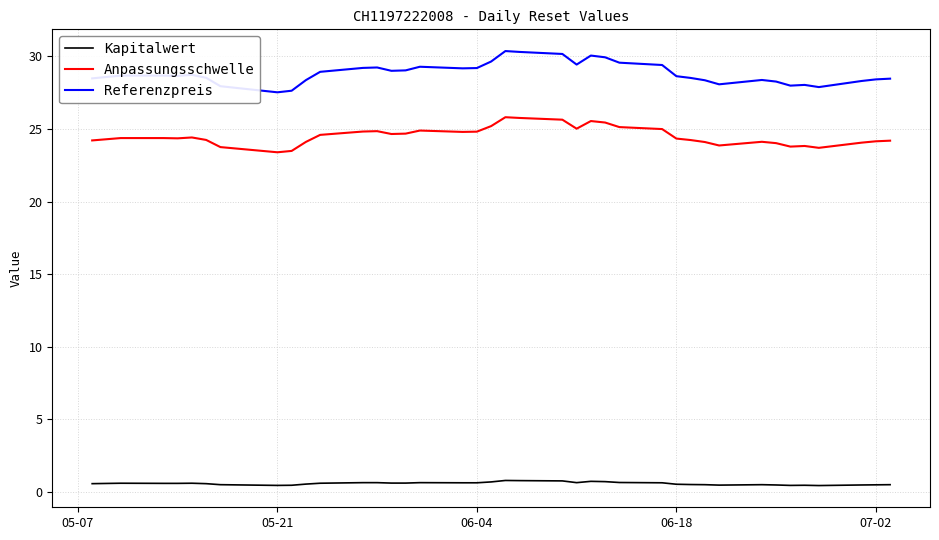

Which series has the largest total across all categories?

Referenzpreis